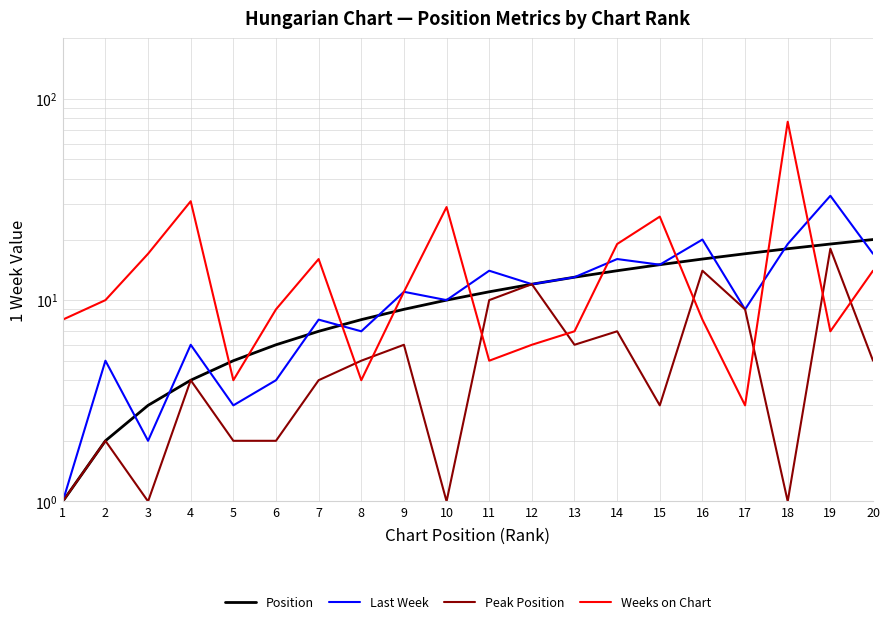

Reading left to right, transcribe all the data shown in this chart.

Position: 1	2	3	4	5	6	7	8	9	10	11	12	13	14	15	16	17	18	19	20
Last Week: 1	5	2	6	3	4	8	7	11	10	14	12	13	16	15	20	9	19	33	17
Peak Position: 1	2	1	4	2	2	4	5	6	1	10	12	6	7	3	14	9	1	18	5
Weeks on Chart: 8	10	17	31	4	9	16	4	11	29	5	6	7	19	26	8	3	77	7	14